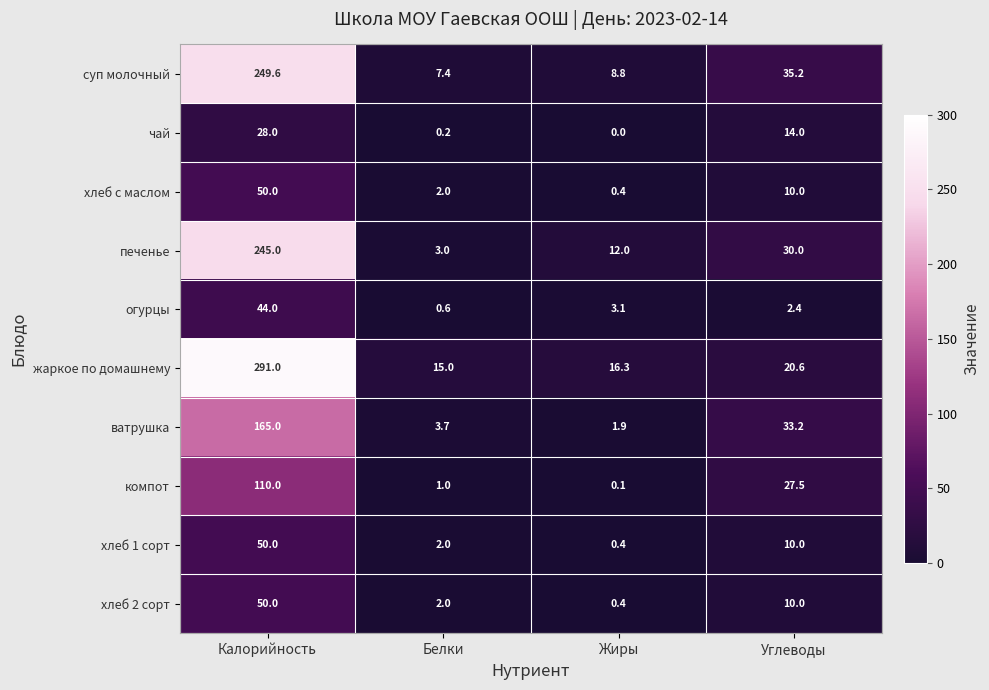

The печенье series shows 19.1 at Жиры. True or false?

False